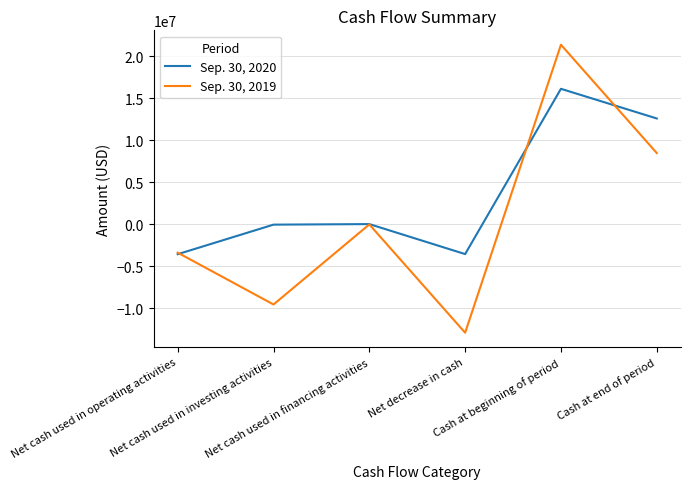

What is the maximum value shown in the chart?

21373273